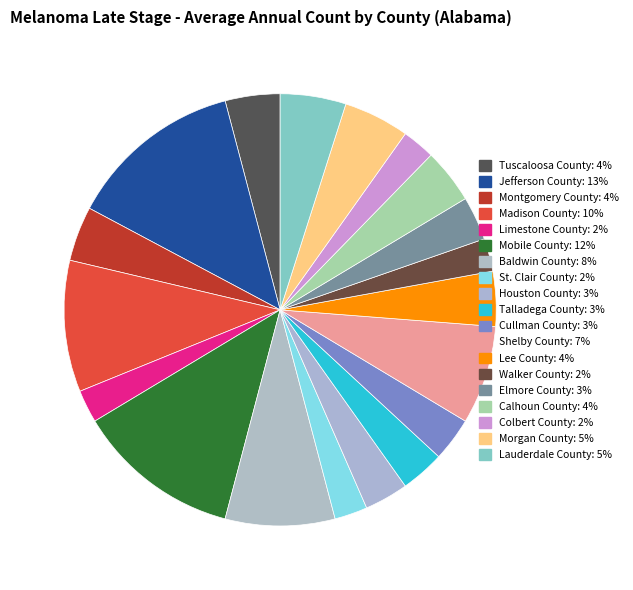

How many segments does this pie chart have?

19